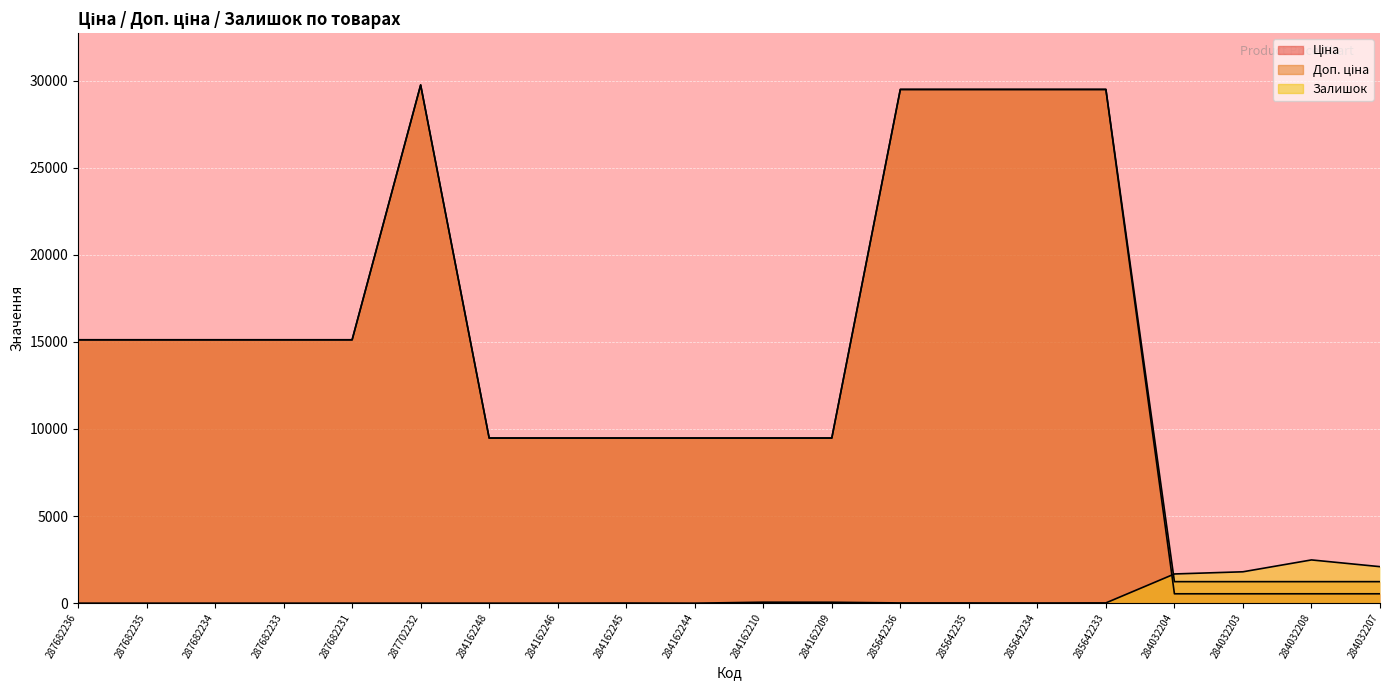

Is the value of Ціна at 284162246 greater than the value of Залишок at 284162244?

Yes